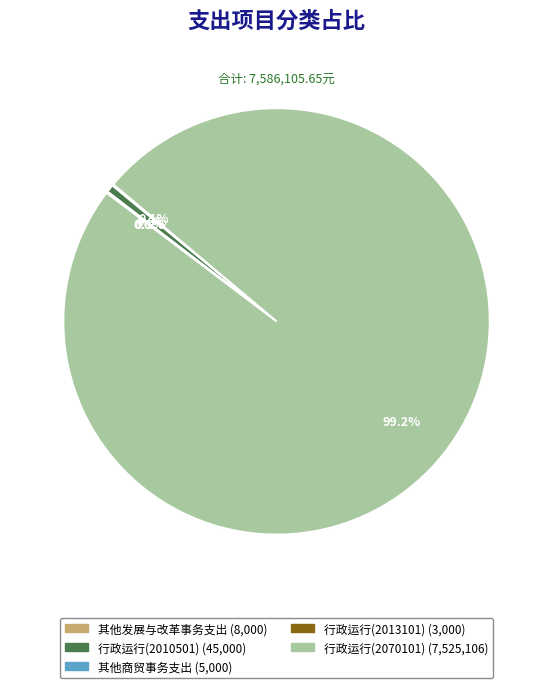

What is the majority slice?

行政运行(2070101)